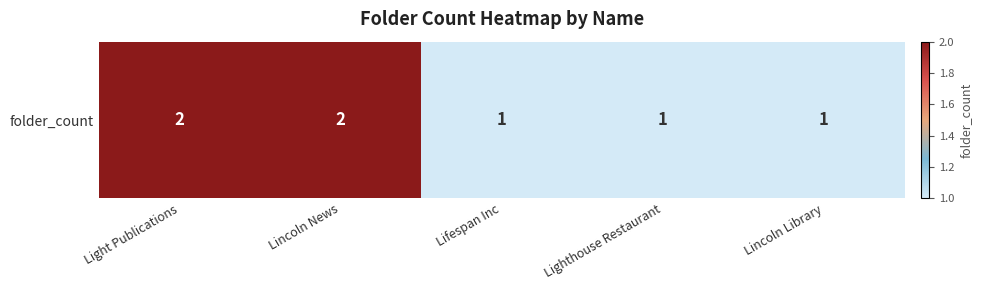

Reading right to left, what are all the values shown in this chart?

1	1	1	2	2